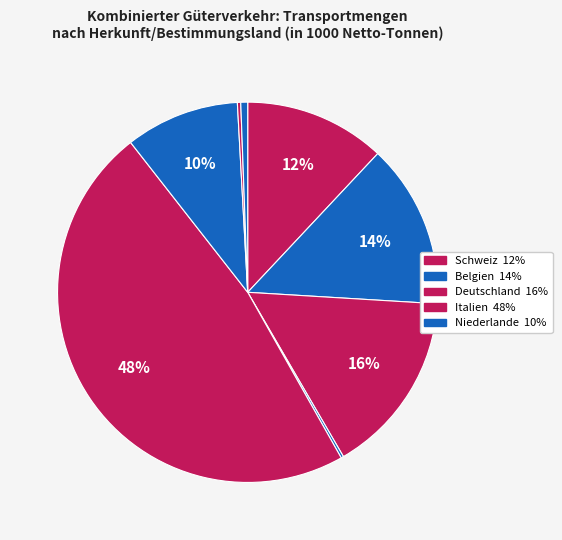

Is there a majority slice in this chart?

No